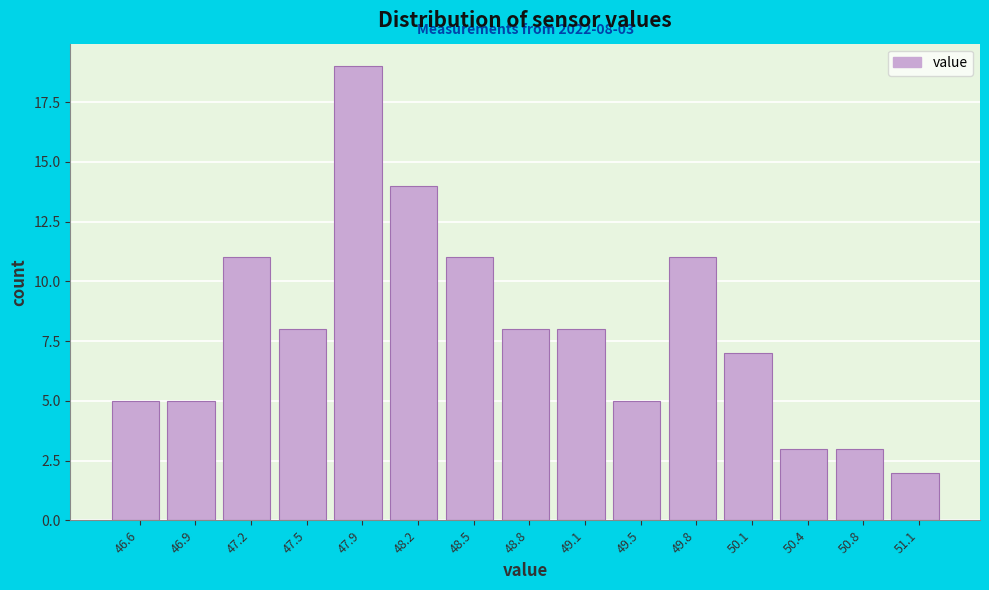

Over which range of the x-axis is the bar tallest?

47.70 to 48.00